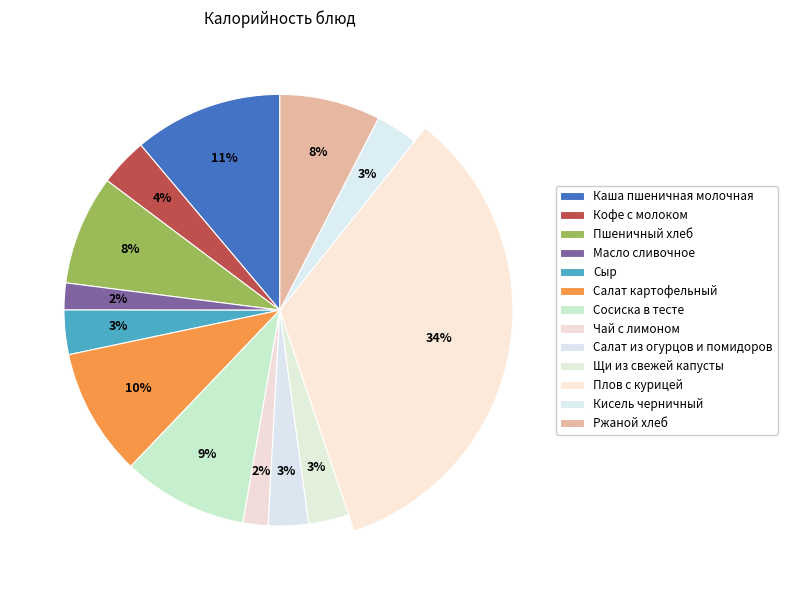

True or false: Пшеничный хлеб accounts for 8% of the total.

True